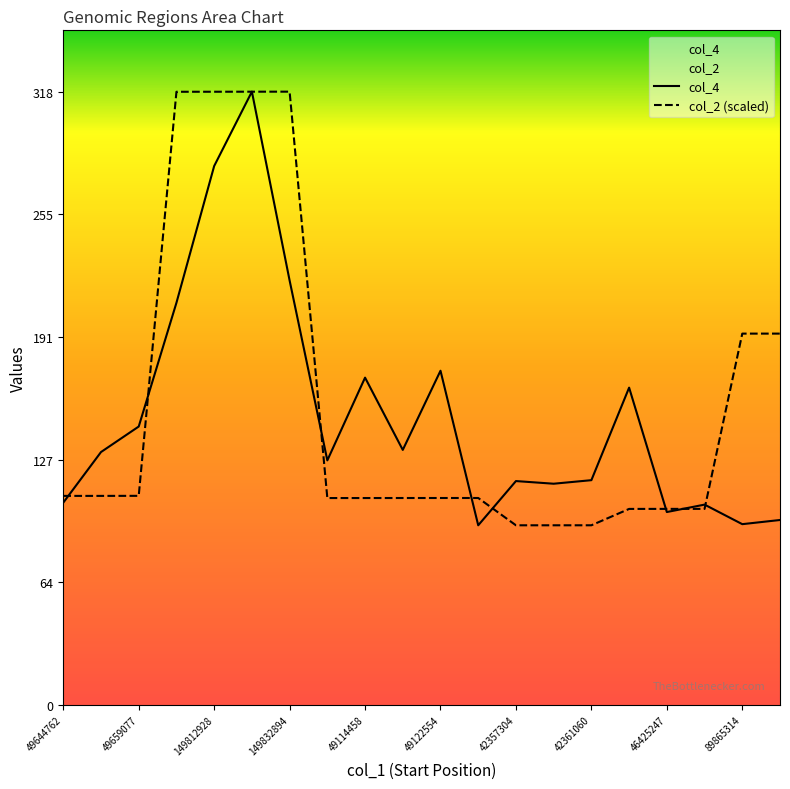

At 89865314, list the series in order from largest to smallest.

col_2 (scaled), col_4